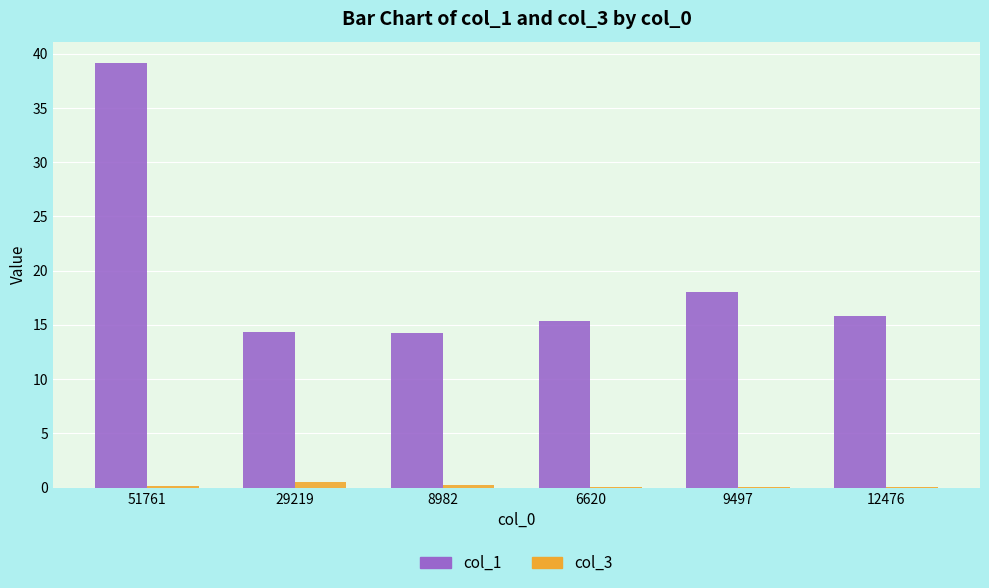

At which category is the sum across all series the highest?

51761